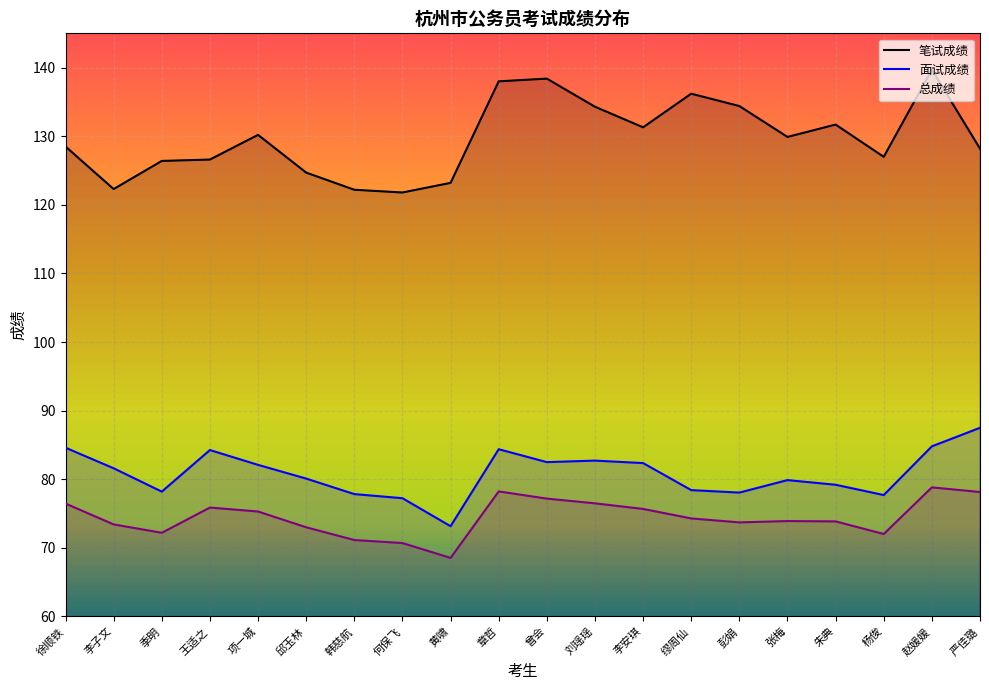

What is the sum of the 笔试成绩 values at 李安琪 and 严佳璐?

259.5